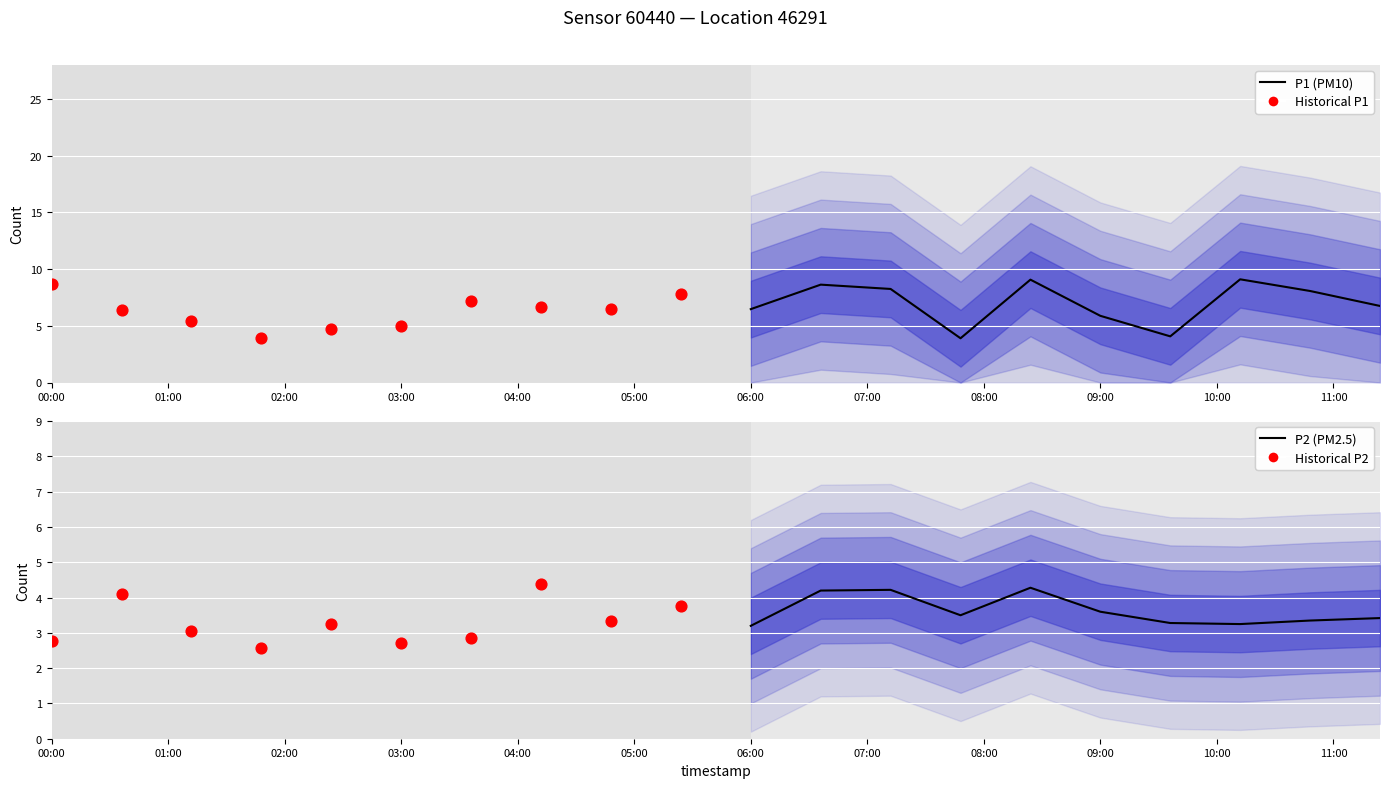

Which series reaches the maximum Y coordinate?

P1 (PM10)